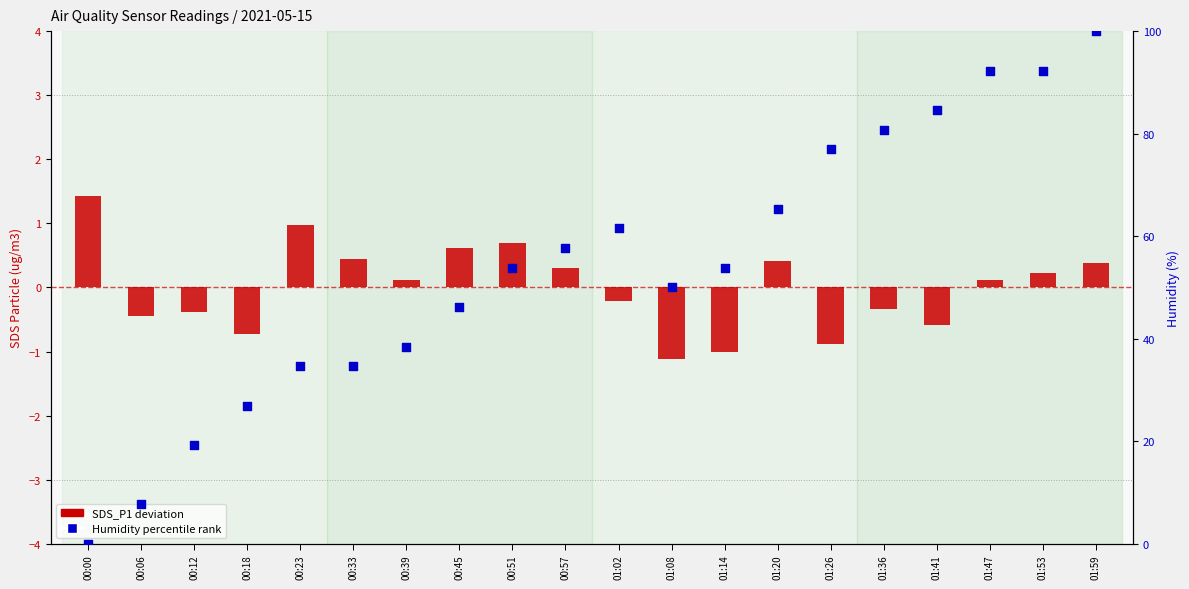

Which series reaches the maximum Y coordinate?

Humidity percentile rank